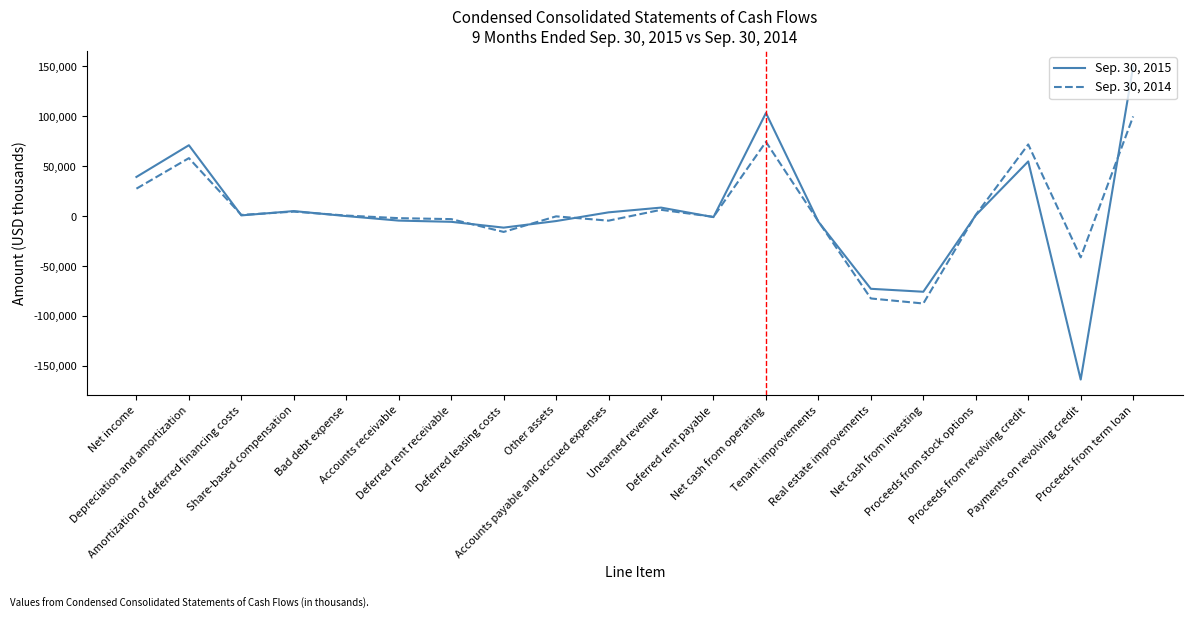

Rank the series by their average value, from highest to lowest.

Sep. 30, 2014, Sep. 30, 2015